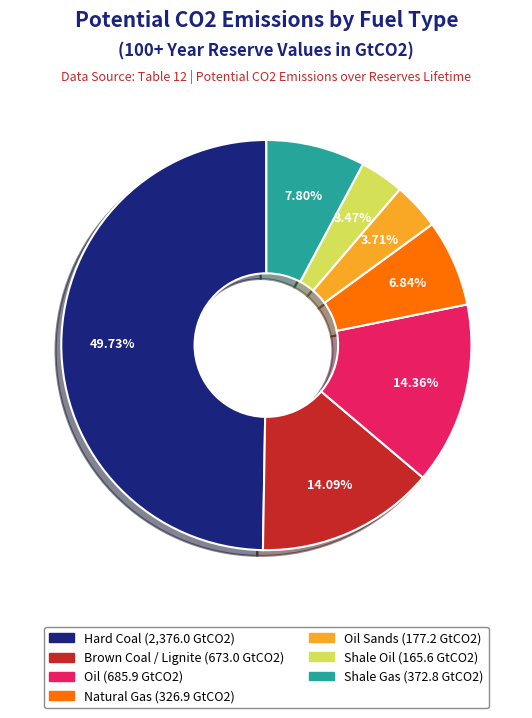

How many slices are in this pie chart?

7